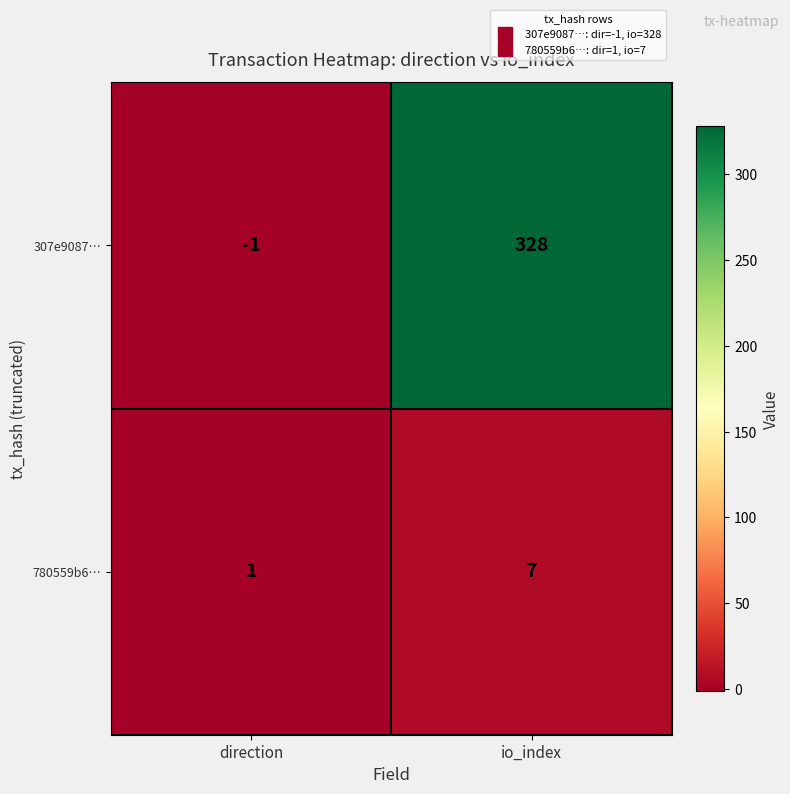

What is the spread (max minus min) of values at io_index?

321